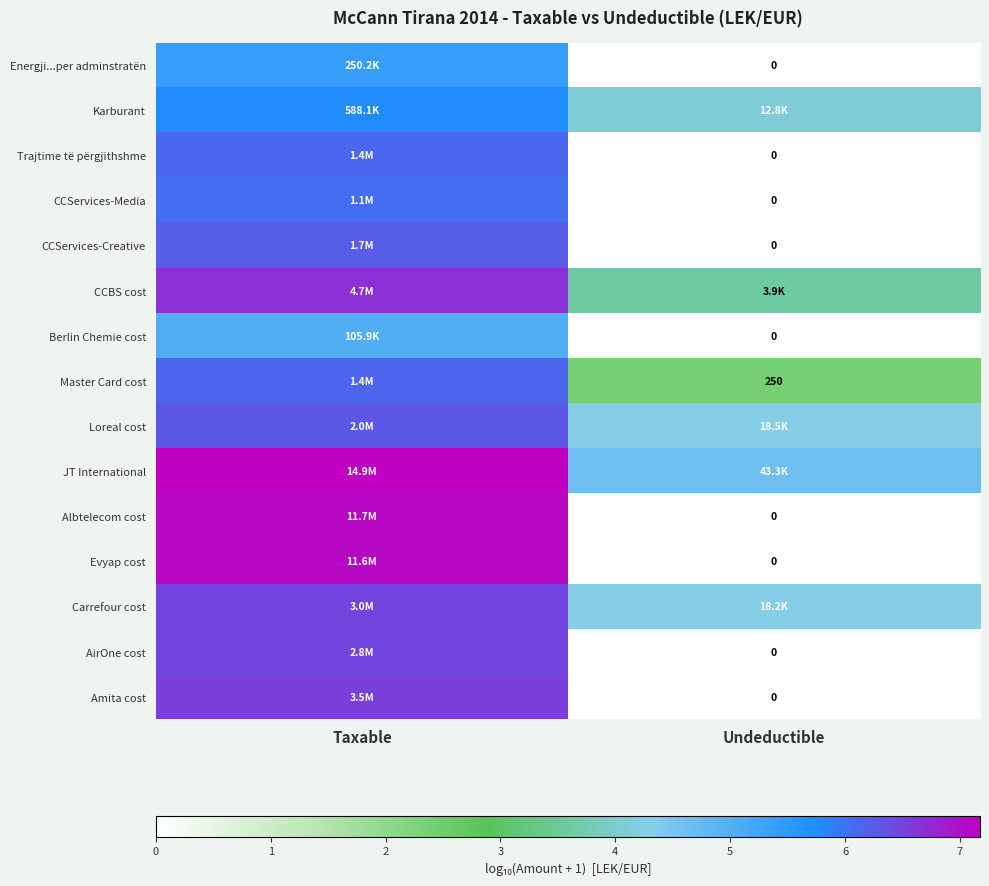

How many series are shown in this chart?

15